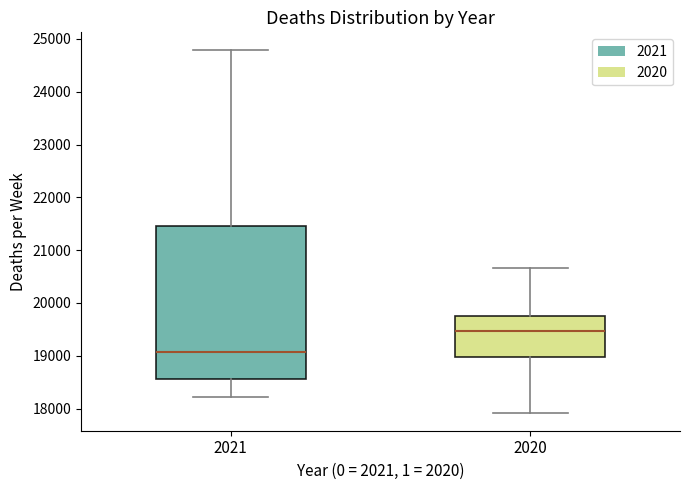

Where does the upper whisker of the box at x = 2021 end on the y-axis? The values are not printed on the chart, so give them approximately, as read against the axis.

24800